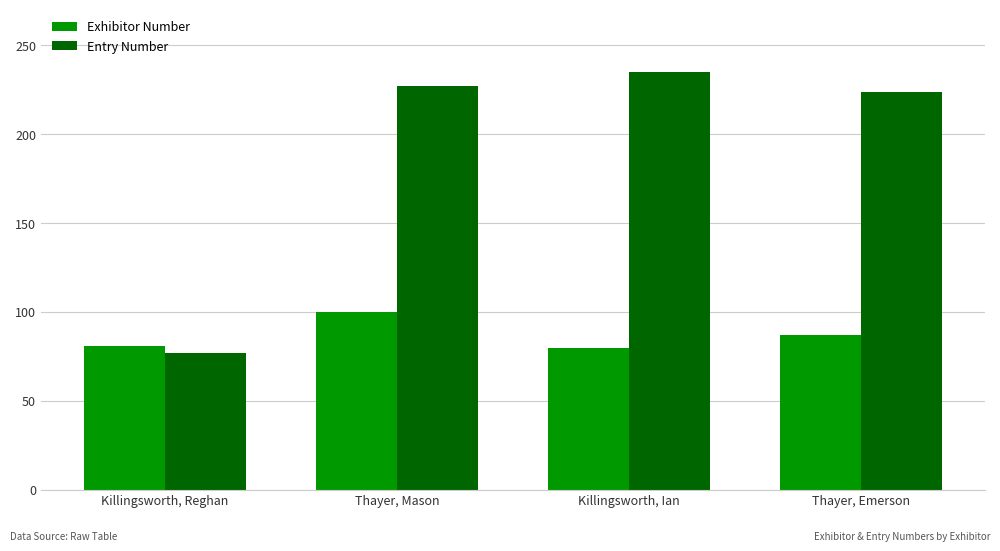

How many bars are there in each group?

2